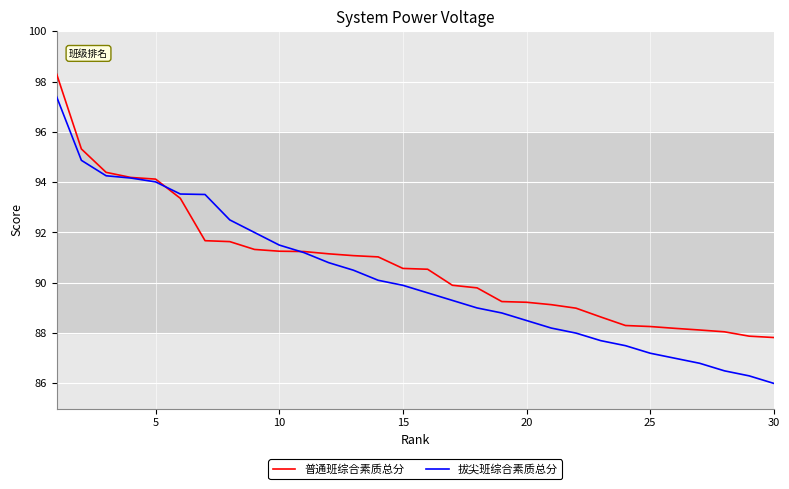

What are all the series names shown in the legend?

普通班综合素质总分, 拔尖班综合素质总分